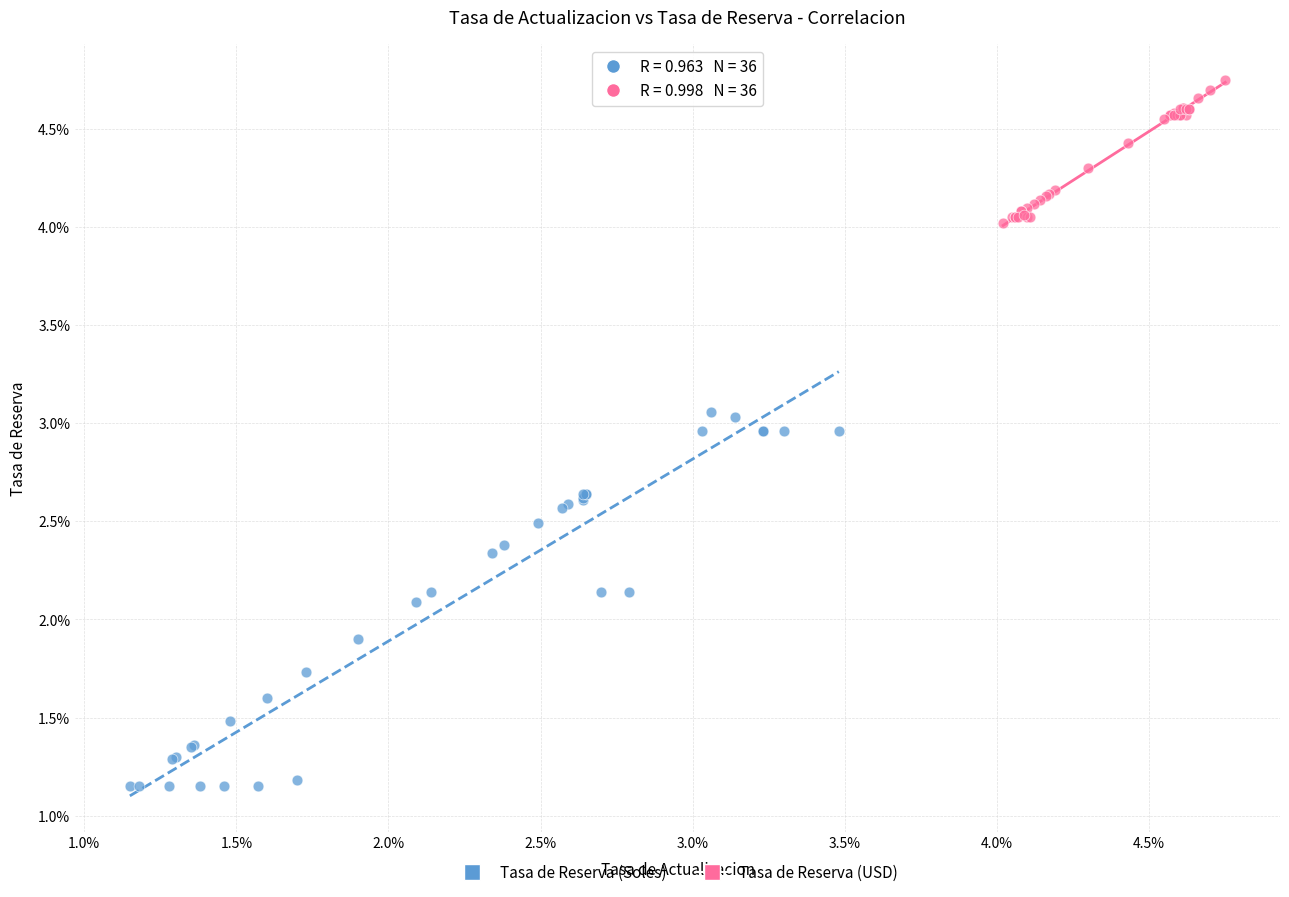

Which series contains the lowest Y value?

Tasa de Reserva (Soles)